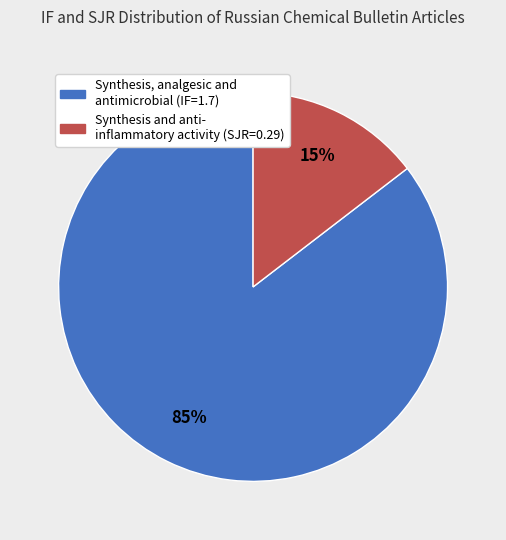

Is there any slice that represents more than half of the pie?

Yes